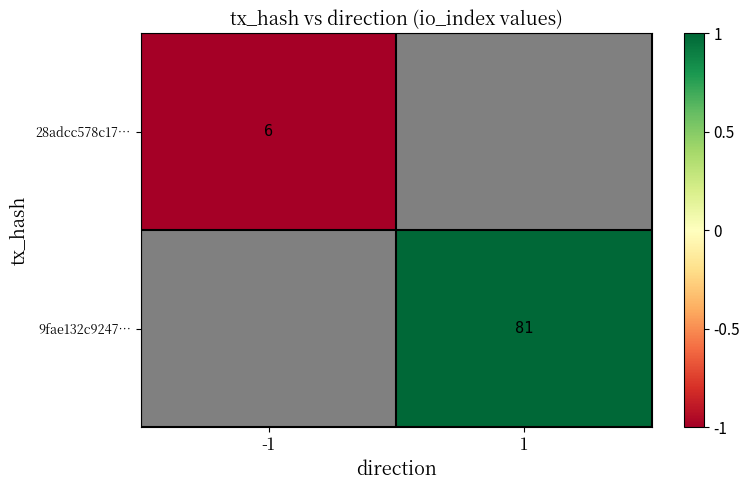

At how many categories does at least one series exceed 0?

1